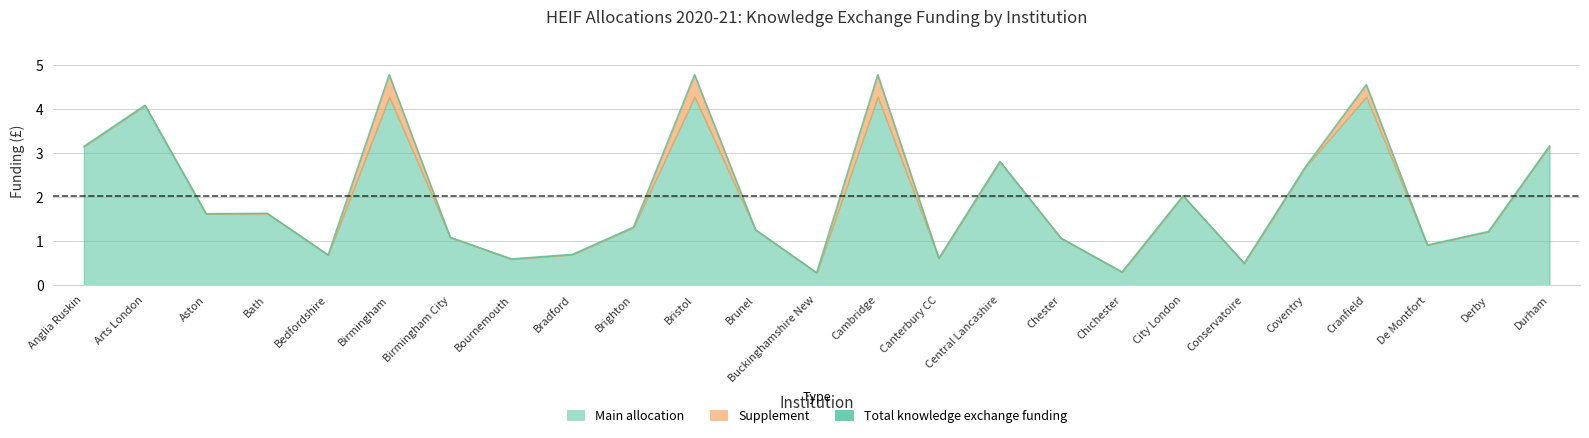

Where is the first local maximum?

Arts London